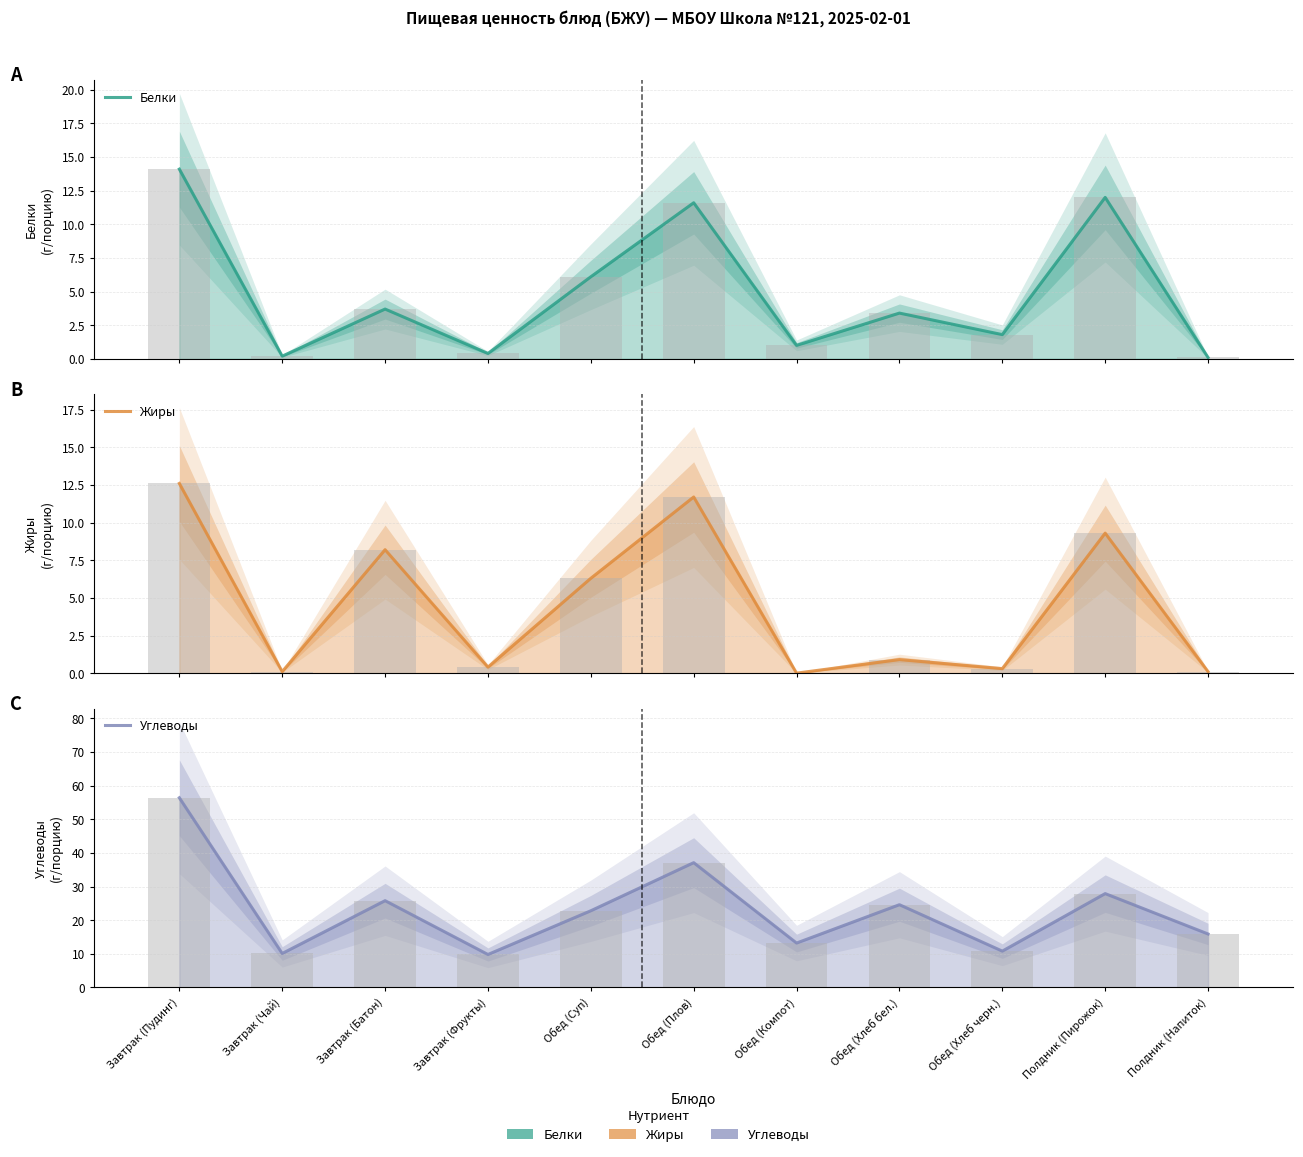

What is the label of the 8th bar from the right?

Завтрак (Фрукты)